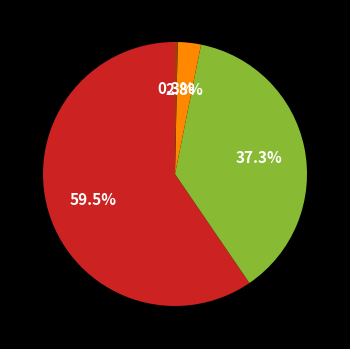

Is there a majority slice in this chart?

Yes